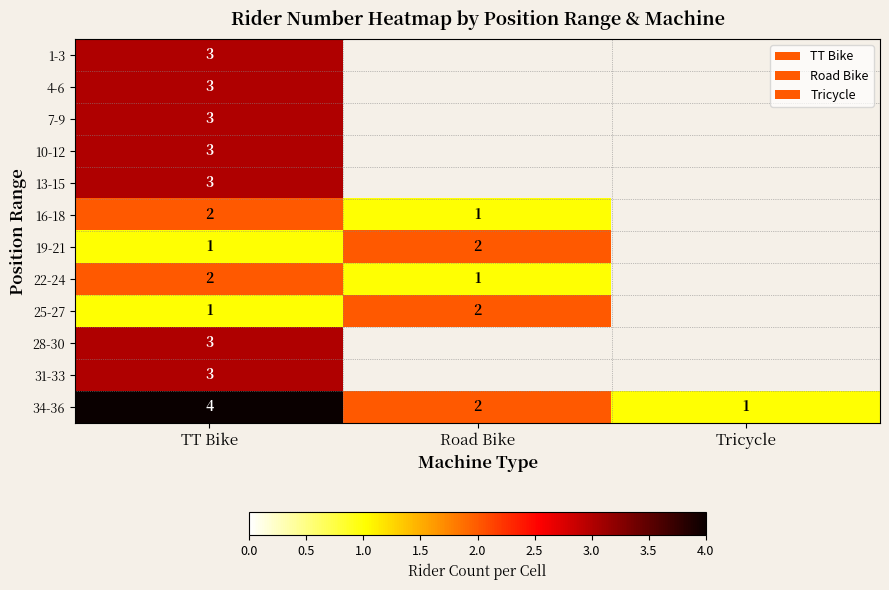

What is the total value across all series at TT Bike?

31